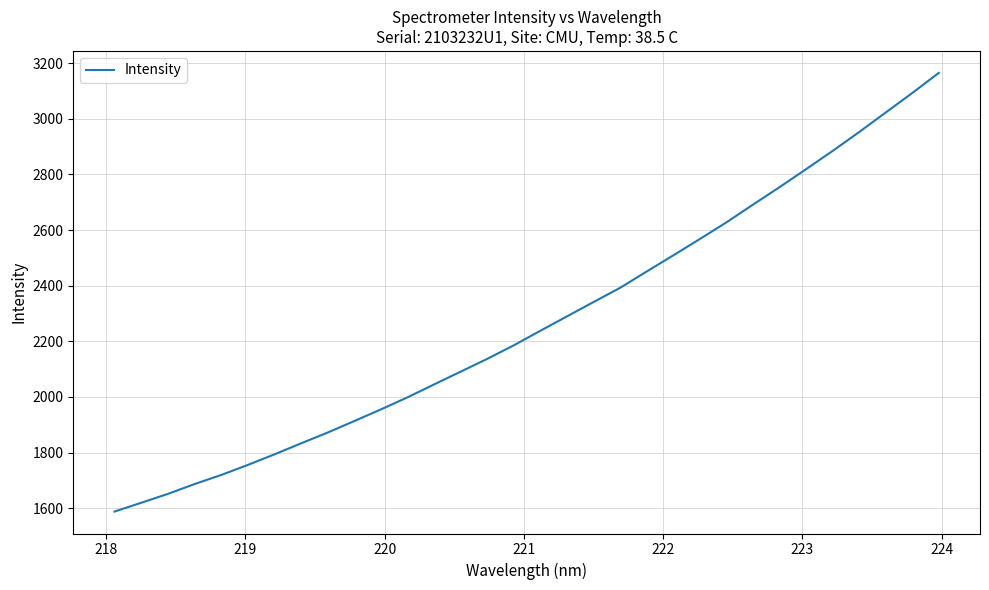

What is the difference between the maximum and minimum values?

1576.9